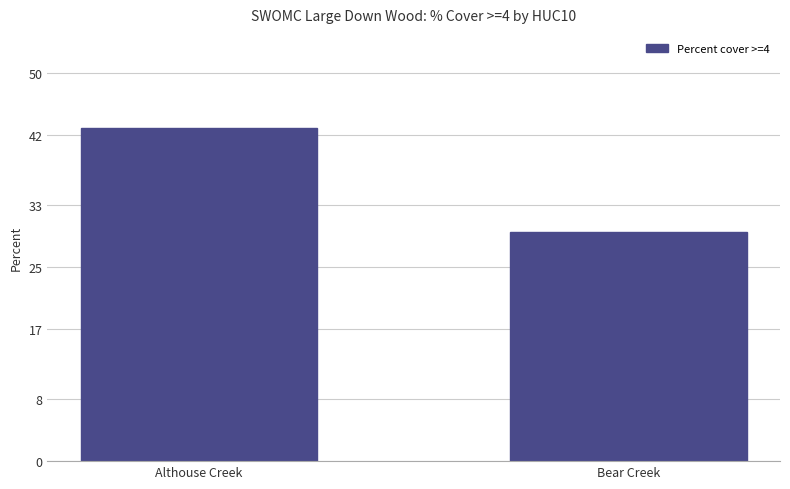

Approximately how many times larger is the value at Althouse Creek compared to Bear Creek?

1.5